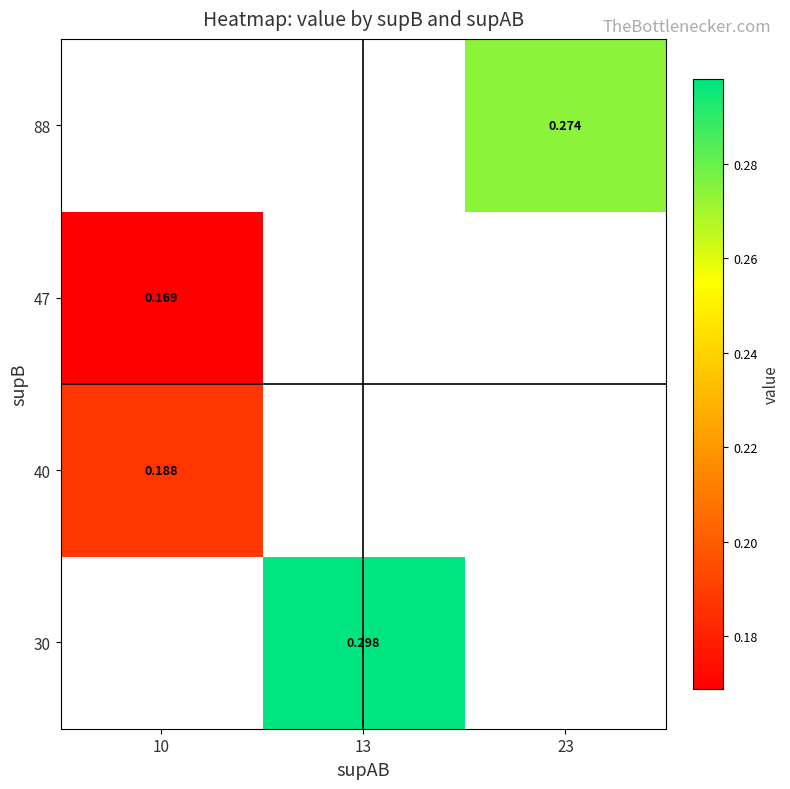

How many categories are shown in the chart?

3